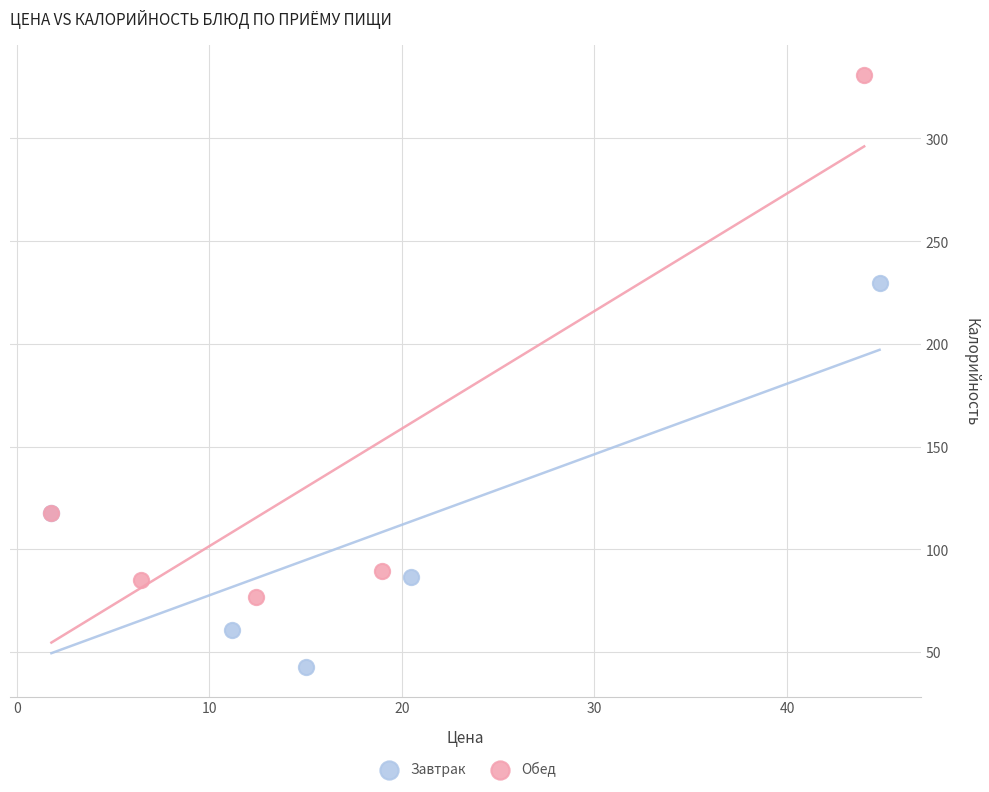

Which series has the widest spread of Y values?

Обед